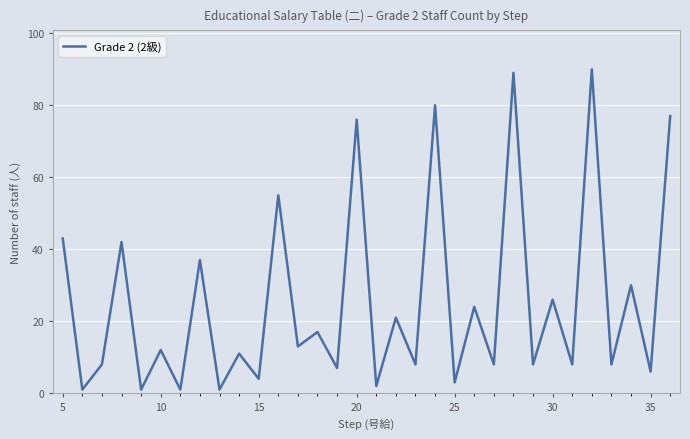

What is the maximum value shown in the chart?

90